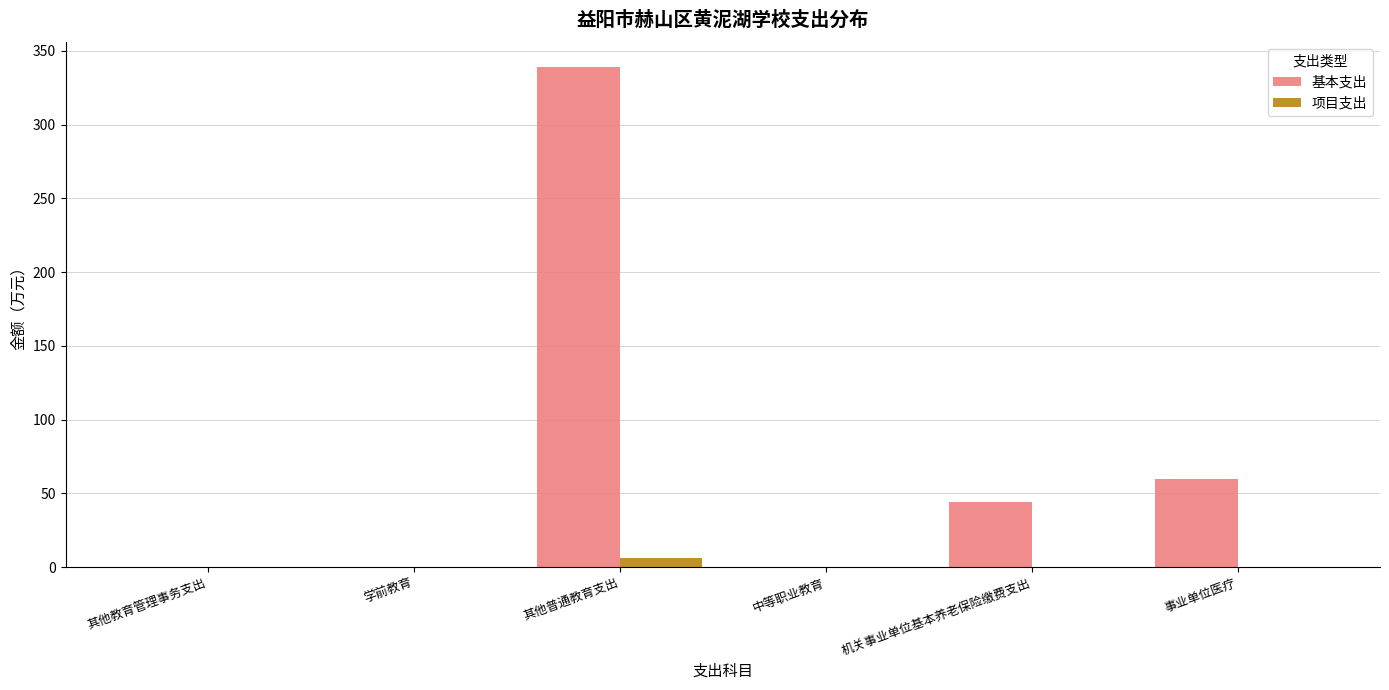

How many groups of bars are there?

6